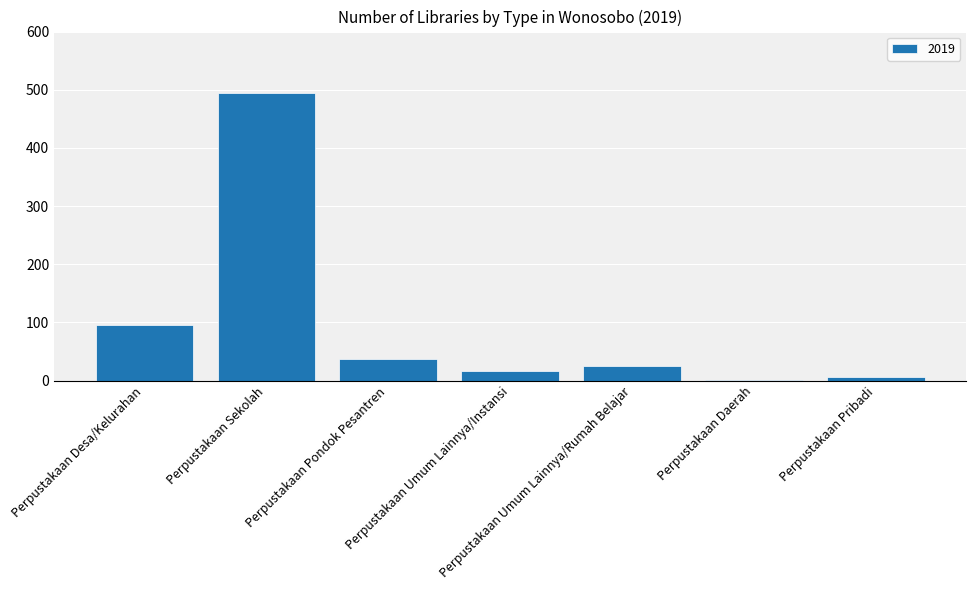

What is the greatest value displayed?

495